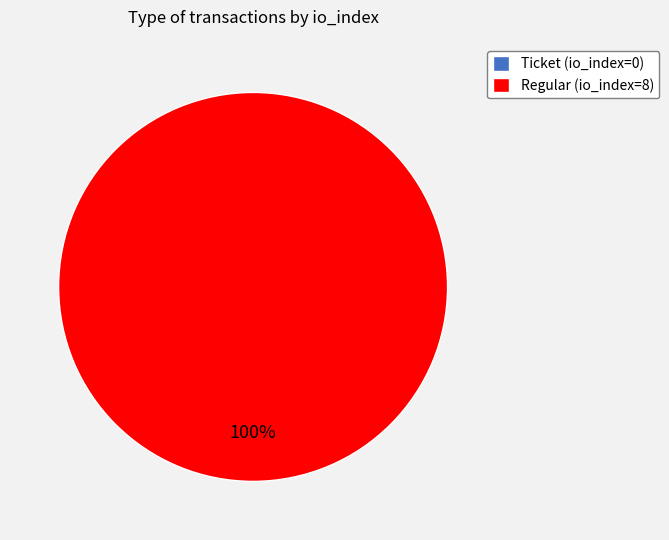

Count the number of slices in the pie.

2